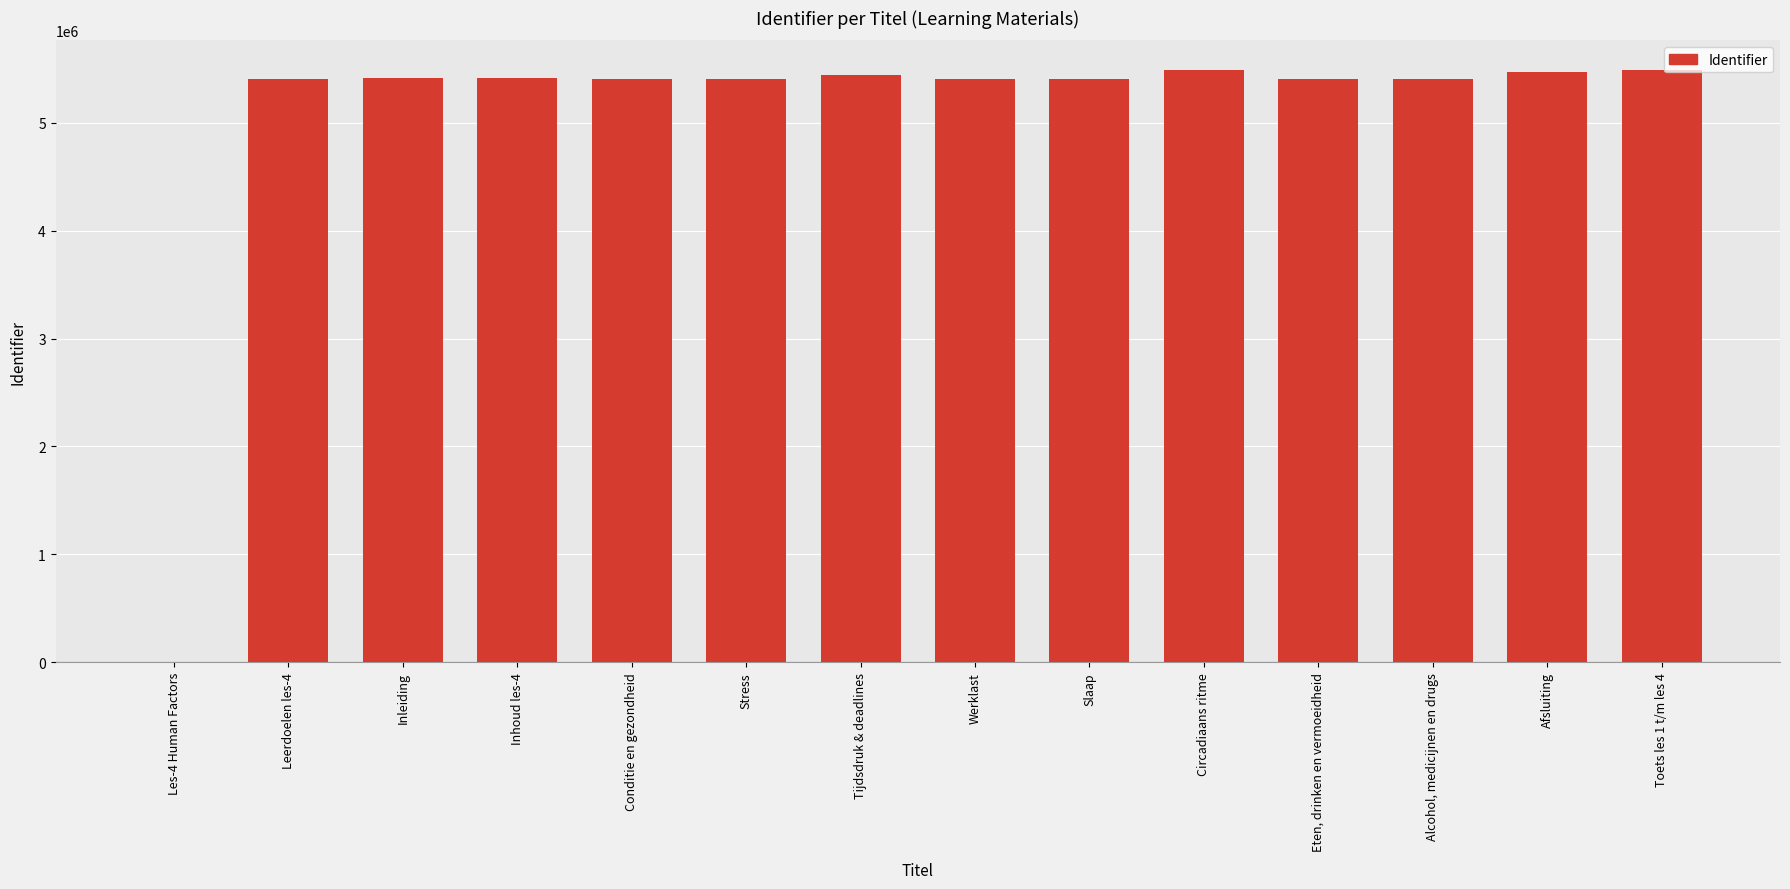

What is the maximum value shown in the chart?

5491257